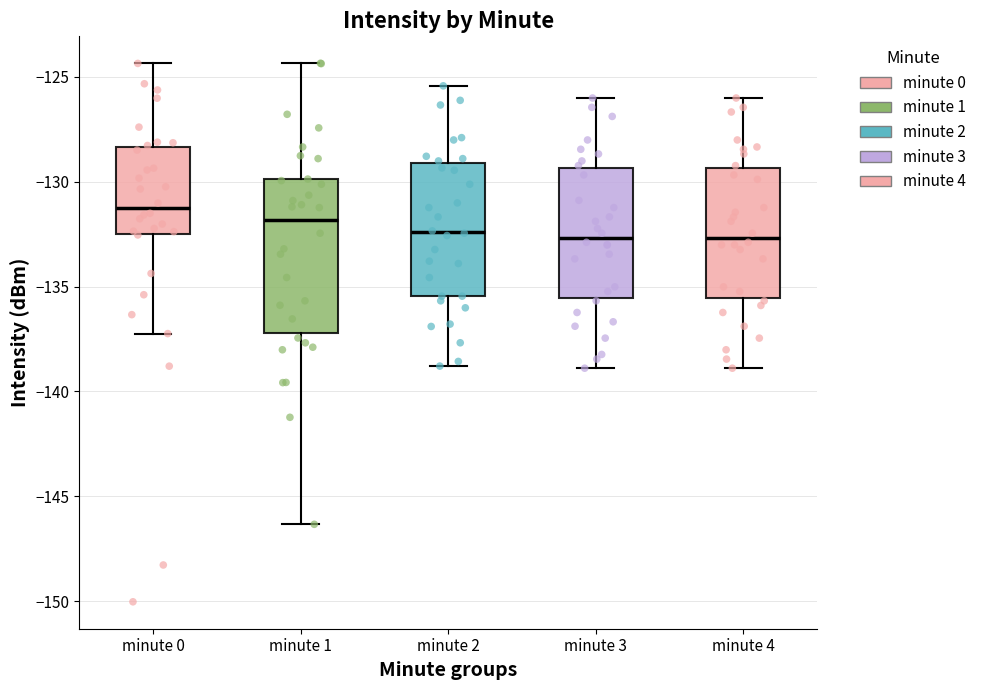

Which box is the tallest, from its lower edge to its upper edge?

minute 1